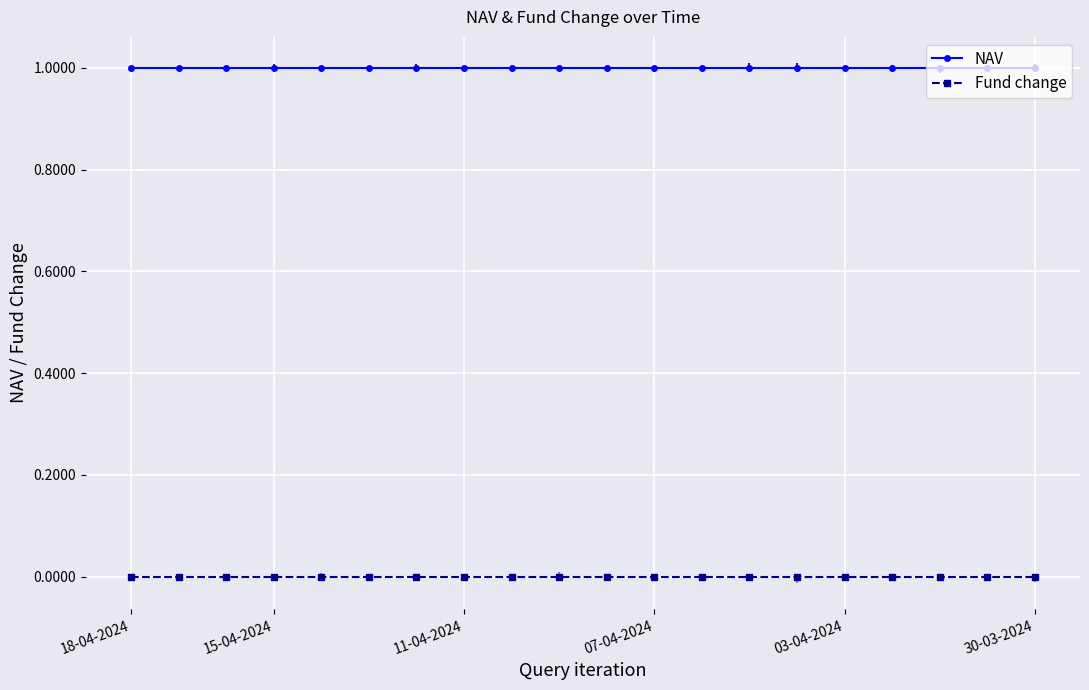

What position from the right is 18-04-2024?

20